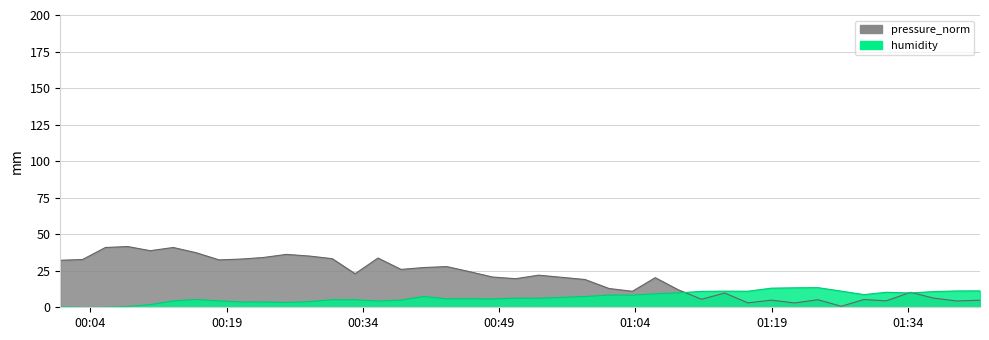

How many data points in humidity are above 6?

21